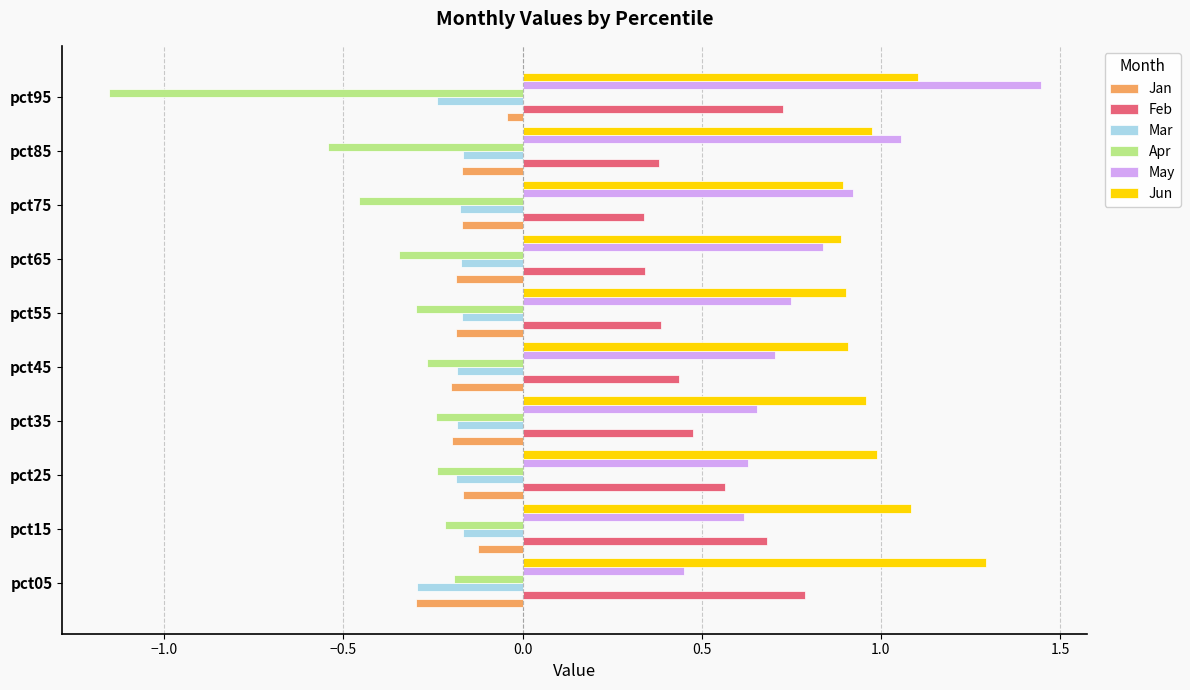

What is the difference between the second highest and second lowest values in the Jun series?

0.2